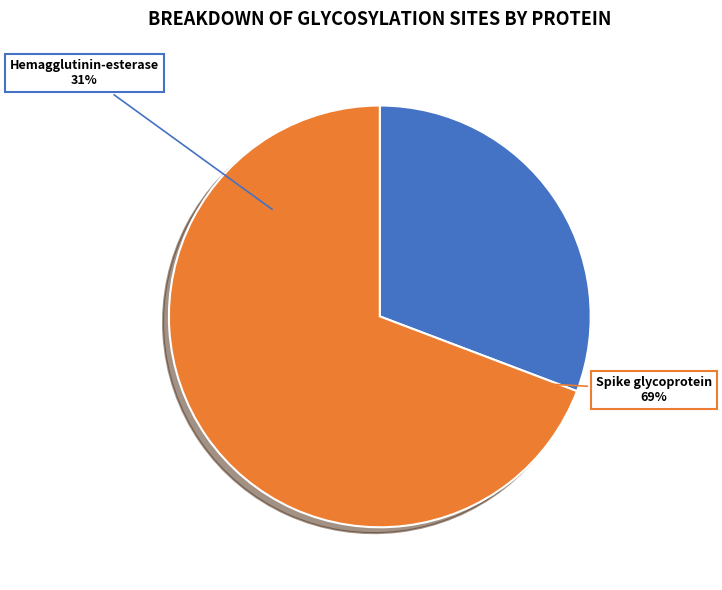

Combined, do Spike glycoprotein and Hemagglutinin-esterase account for over 50%?

Yes